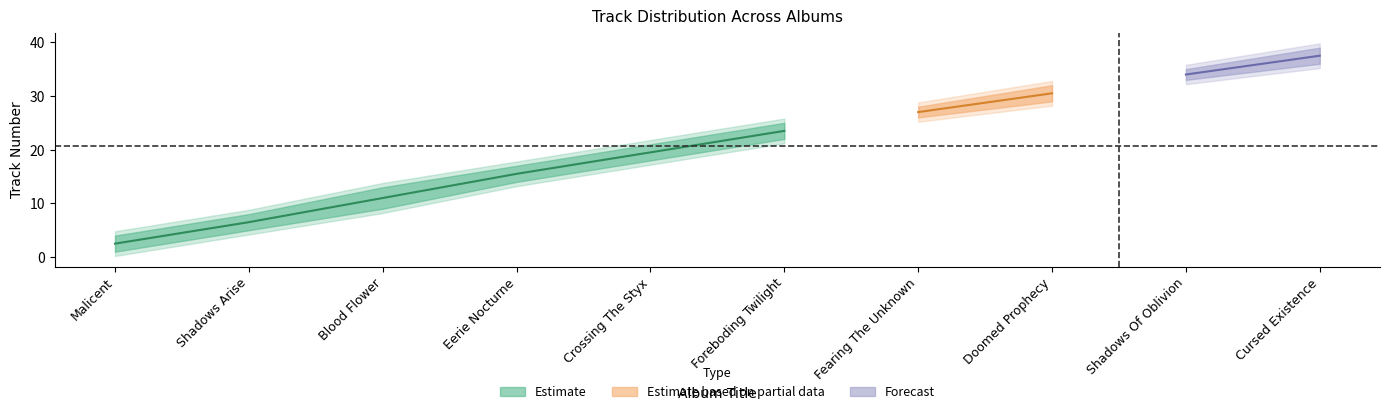

True or false: First Track No has more than 1 interior local peaks.

False